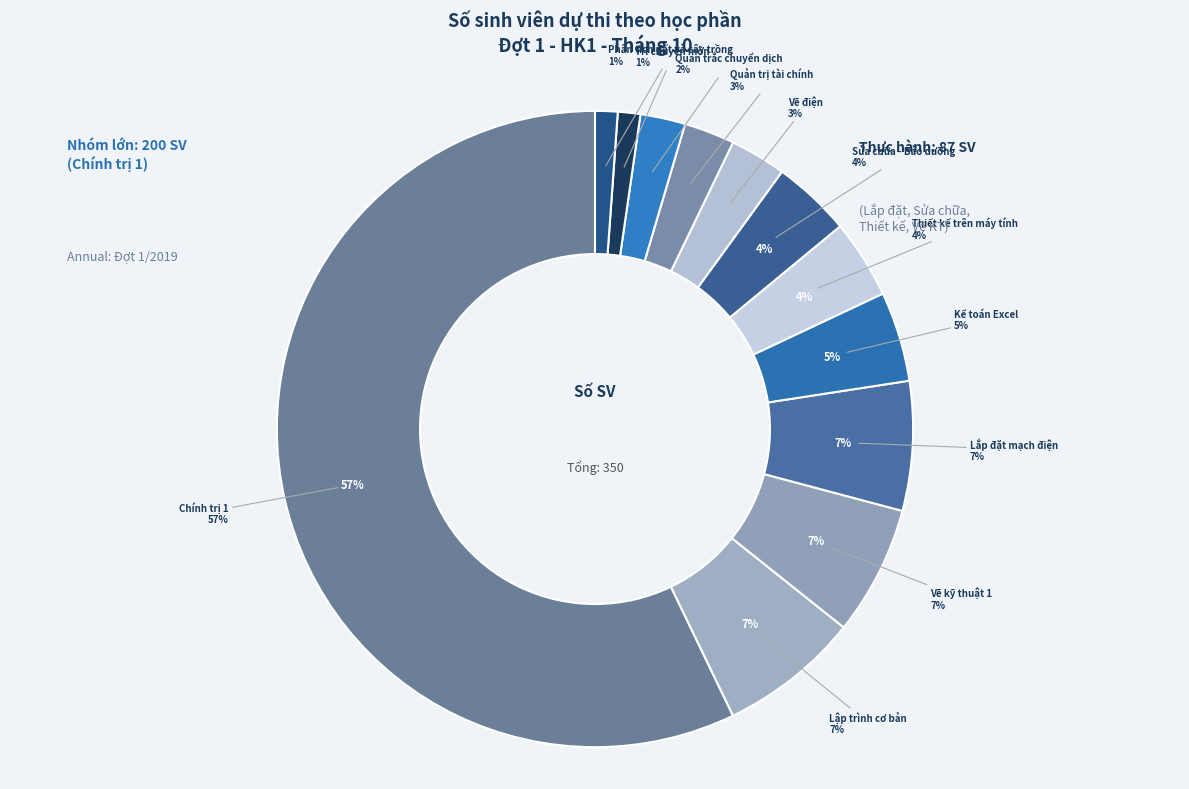

What percentage is the Thiết kế trên máy tính slice, to the nearest percent?

4%